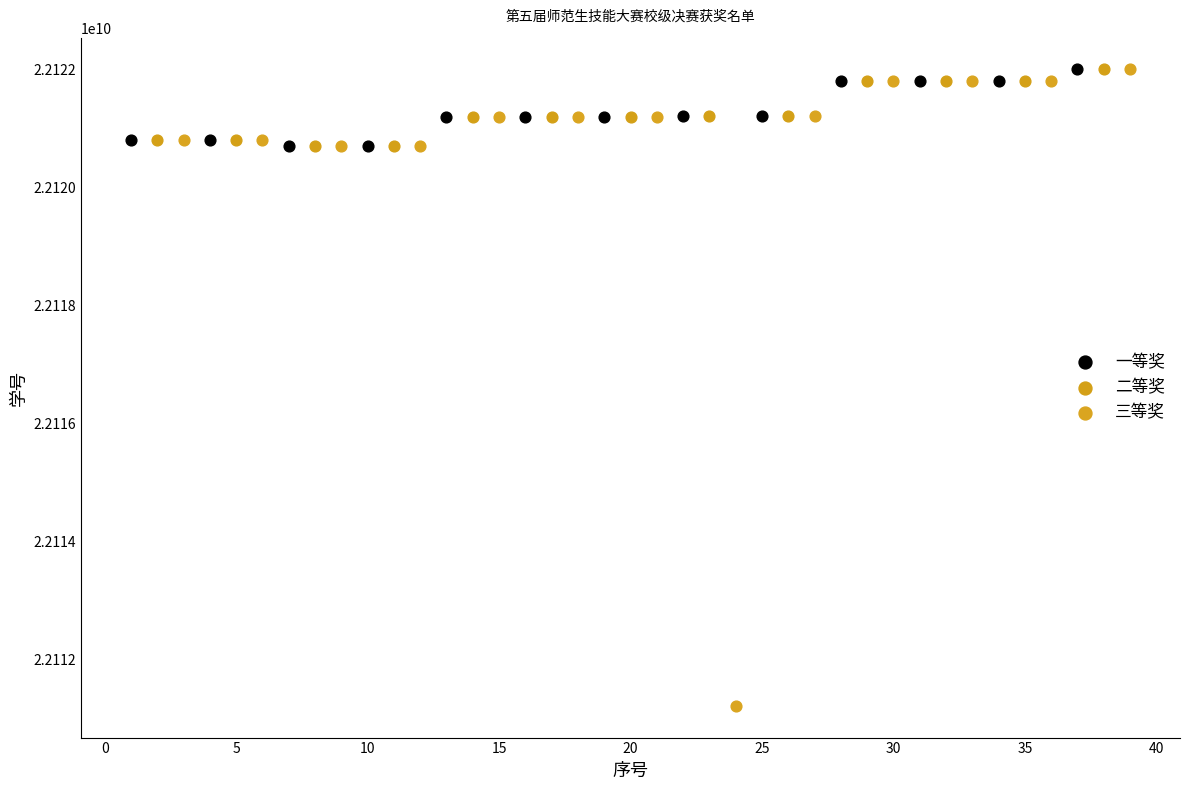

Which series has the widest spread of Y values?

三等奖